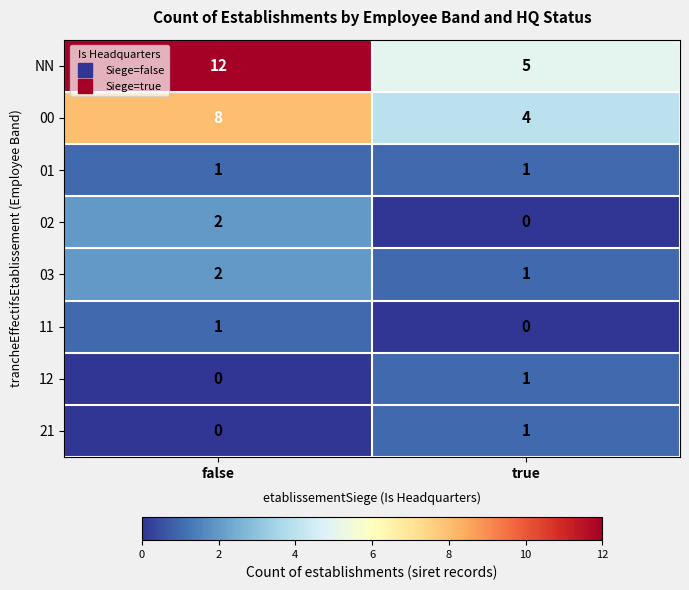

Which category has the highest value in the 03 series?

false